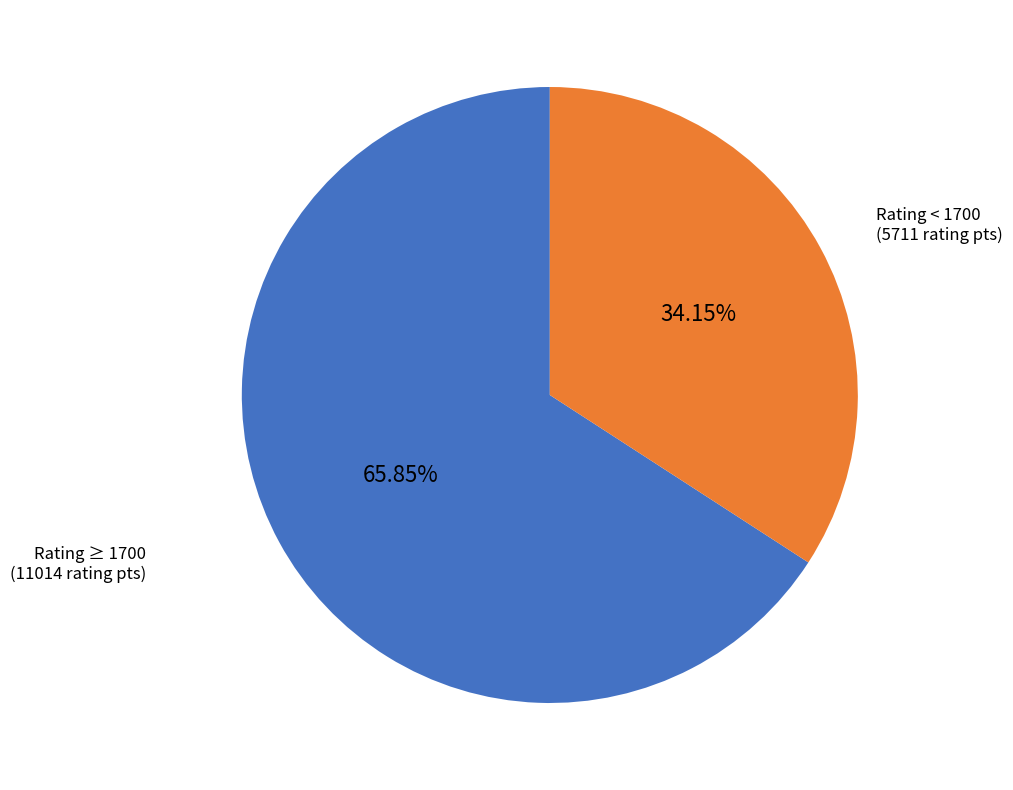

Is there a majority slice in this chart?

Yes